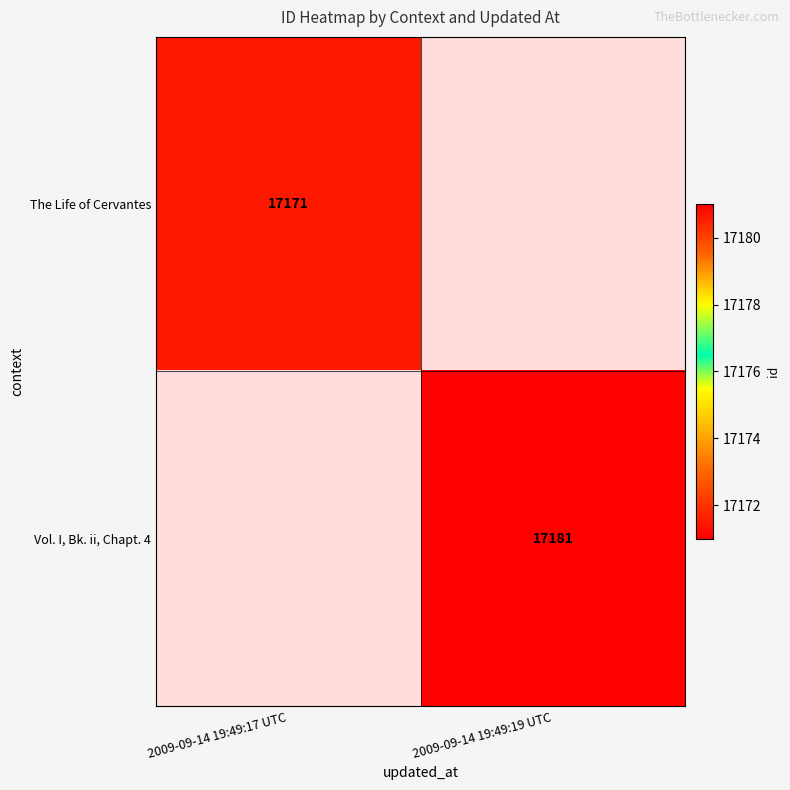

Is the value of The Life of Cervantes at 2009-09-14 19:49:17 UTC greater than the value of Vol. I, Bk. ii, Chapt. 4 at 2009-09-14 19:49:19 UTC?

No